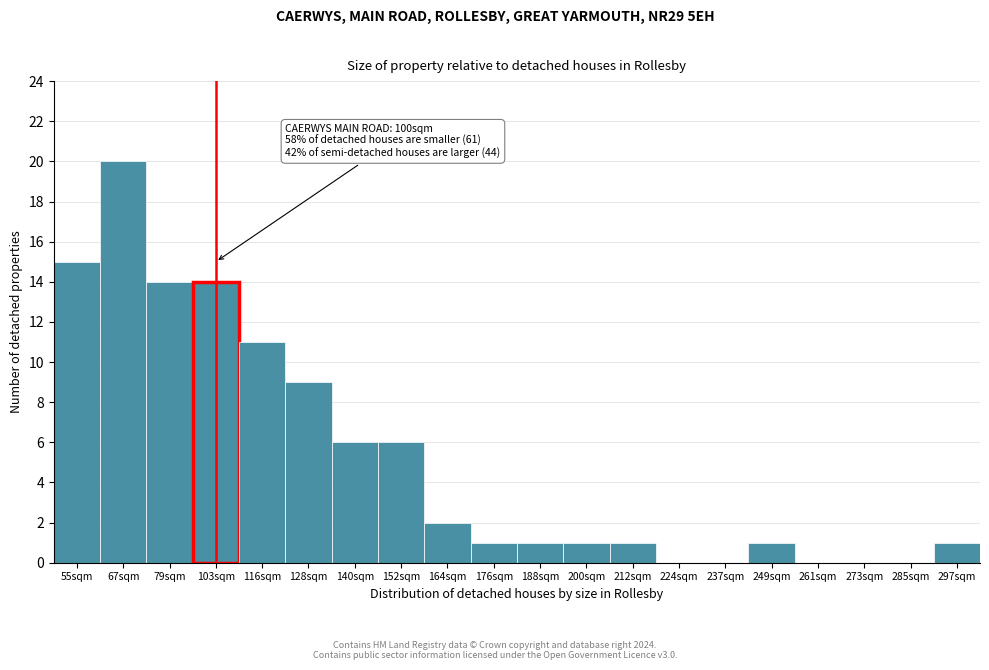

Reading left to right, extract all data points from this chart.

55sqm=15	67sqm=20	79sqm=14	103sqm=14	116sqm=11	128sqm=9	140sqm=6	152sqm=6	164sqm=2	176sqm=1	188sqm=1	200sqm=1	212sqm=1	224sqm=0	237sqm=0	249sqm=1	261sqm=0	273sqm=0	285sqm=0	297sqm=1